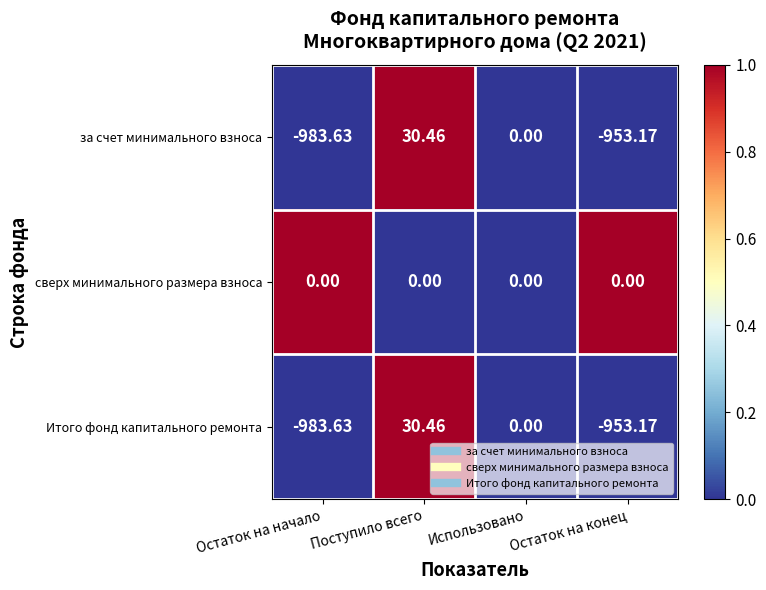

At which label is за счет минимального взноса closest to -476?

Использовано